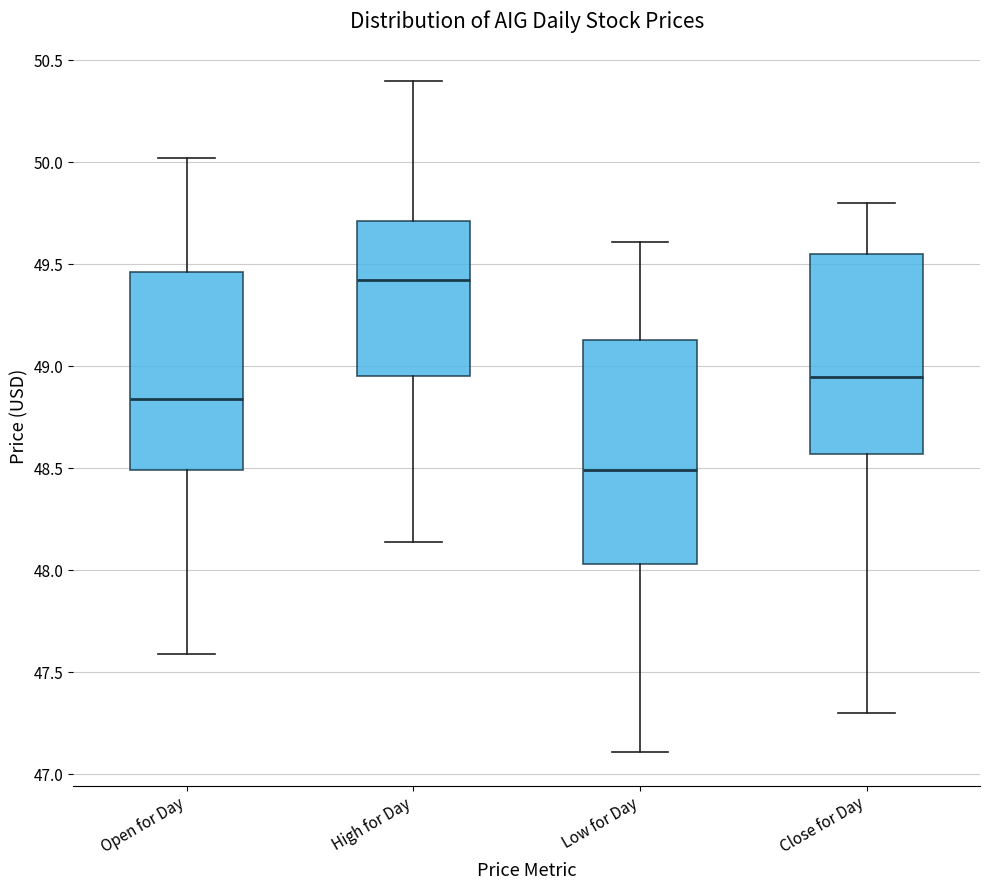

Reading left to right, read every box against the y-axis: the position of its median line, the range the box covers, and the ends of its whiskers. The values are not printed on the chart, so give them approximately, as read against the axis.

Open for Day: median 48.85, box 48.50 to 49.45, whiskers 47.60 to 50.00
High for Day: median 49.45, box 48.95 to 49.70, whiskers 48.15 to 50.40
Low for Day: median 48.50, box 48.05 to 49.15, whiskers 47.10 to 49.60
Close for Day: median 48.95, box 48.55 to 49.55, whiskers 47.30 to 49.80